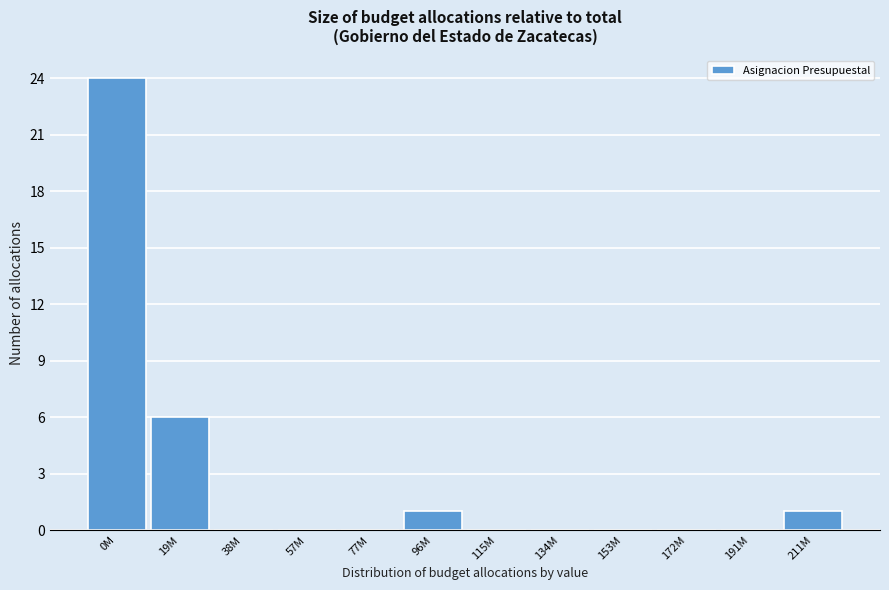

Reading left to right, extract all data points from this chart.

0M=24	19M=6	38M=0	57M=0	77M=0	96M=1	115M=0	134M=0	153M=0	172M=0	191M=0	211M=1